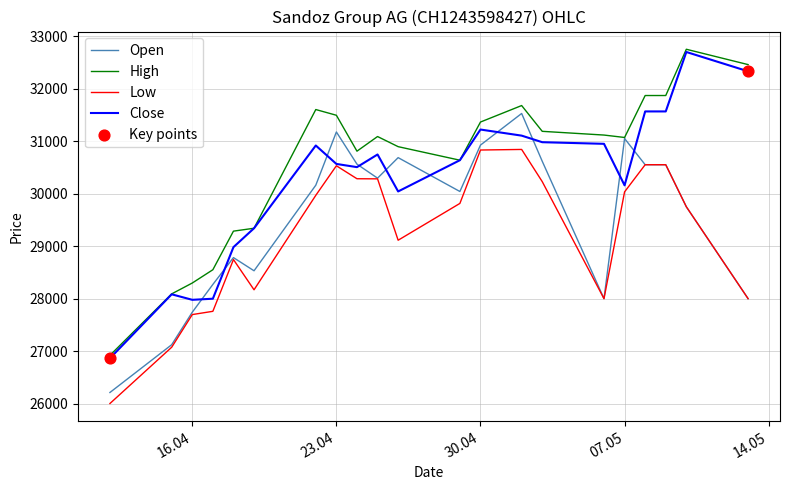

Which series has the largest total across all categories?

High